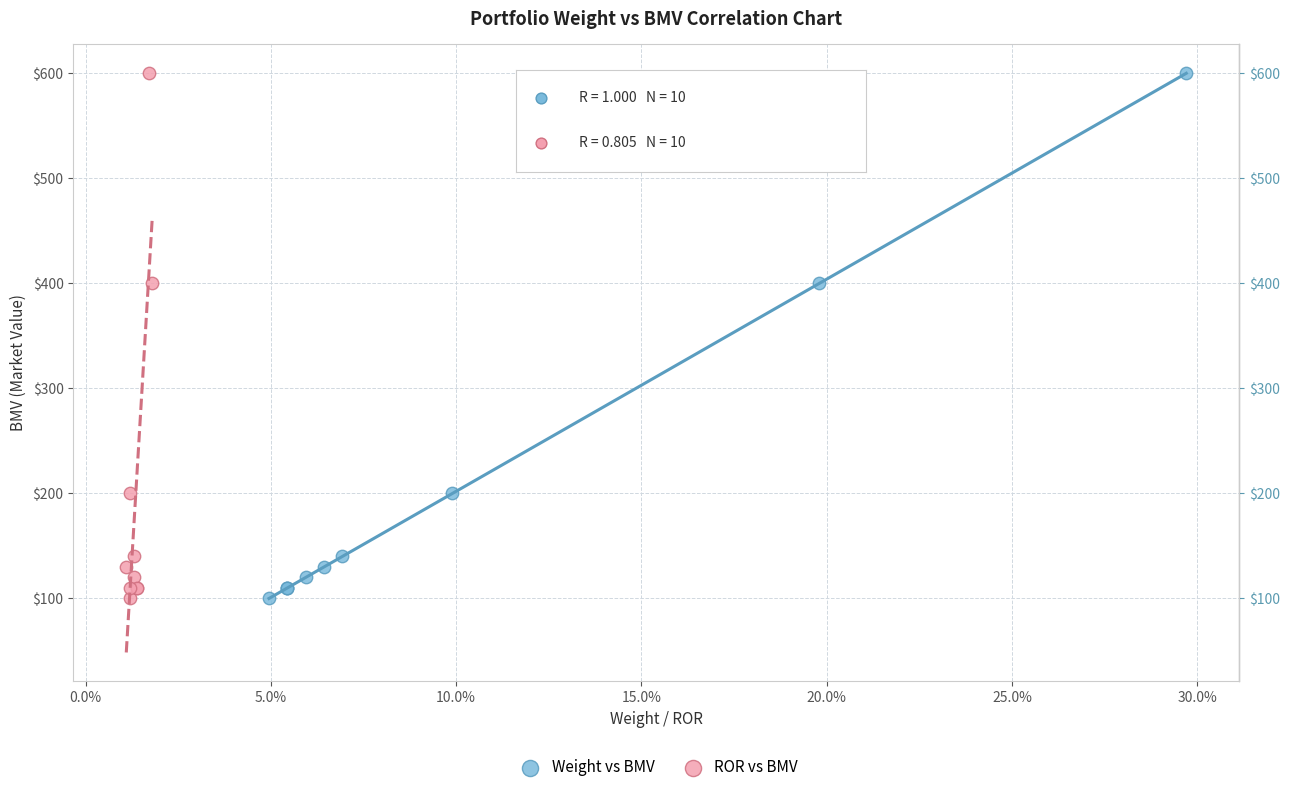

What are all the series names shown in the legend?

Weight vs BMV, ROR vs BMV